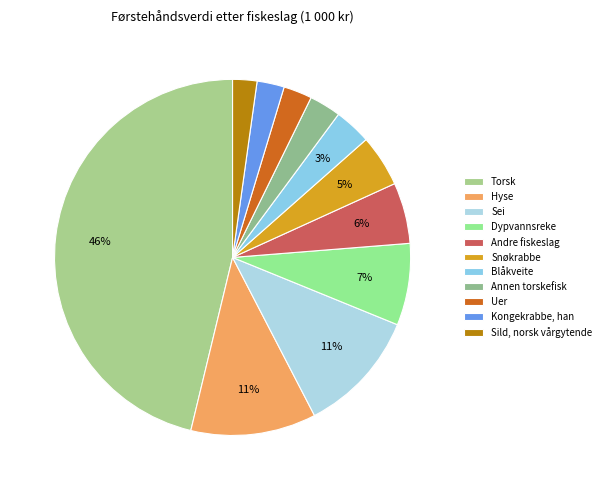

What percentage is the Snøkrabbe slice, to the nearest percent?

5%